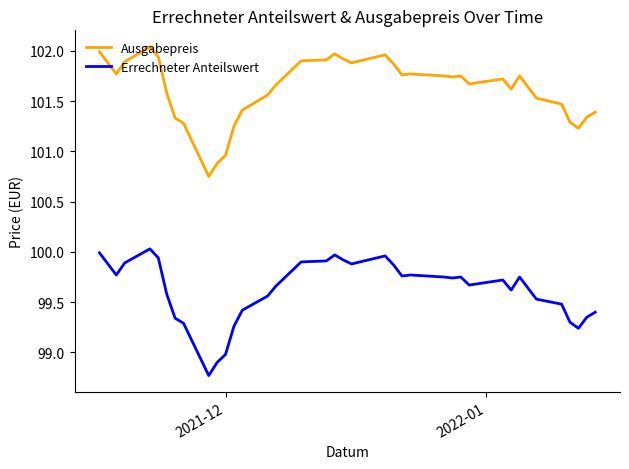

True or false: Errechneter Anteilswert and Ausgabepreis cross at least once.

False